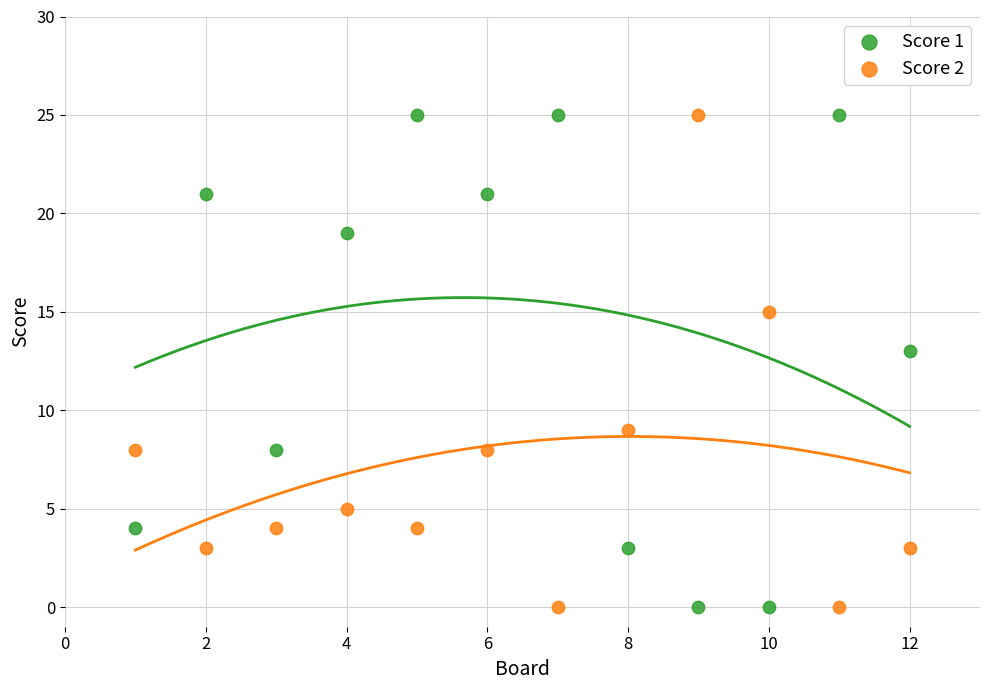

Across all series, what Y value is closest to 12?

13